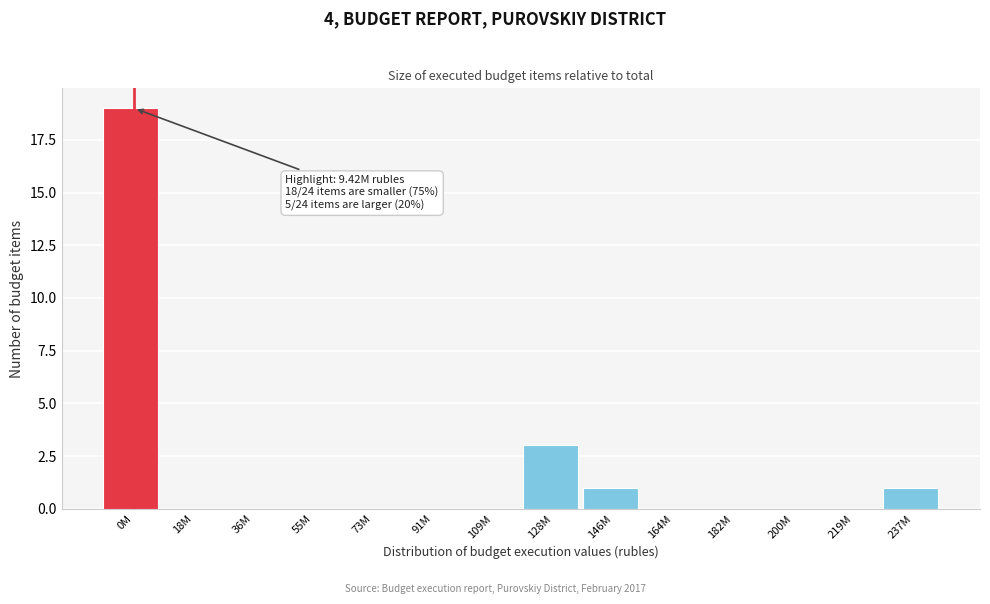

Reading left to right, what are all the values shown in this chart?

0M=19	18M=0	36M=0	55M=0	73M=0	91M=0	109M=0	128M=3	146M=1	164M=0	182M=0	200M=0	219M=0	237M=1